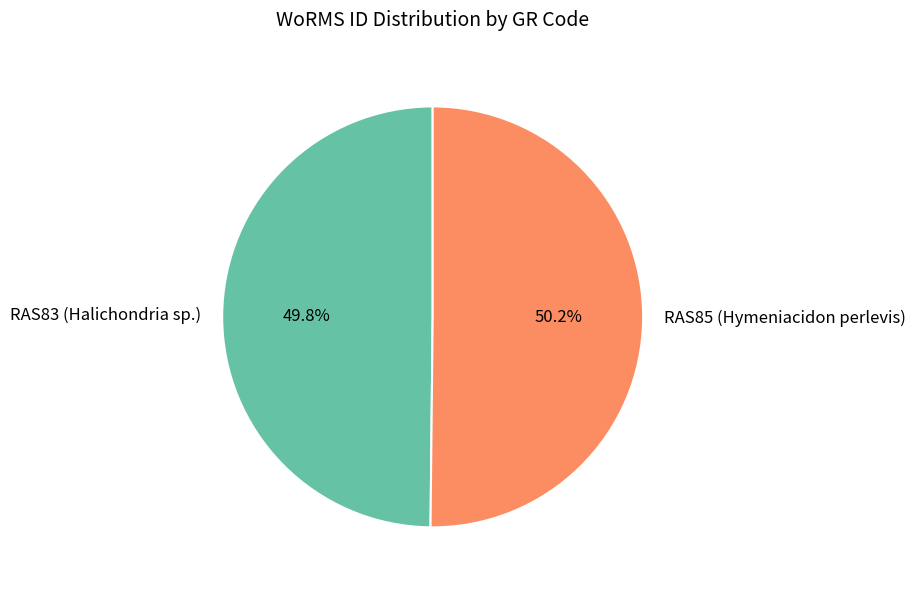

Approximately how many times larger is the value at RAS85 (Hymeniacidon perlevis) compared to RAS83 (Halichondria sp.)?

1.0